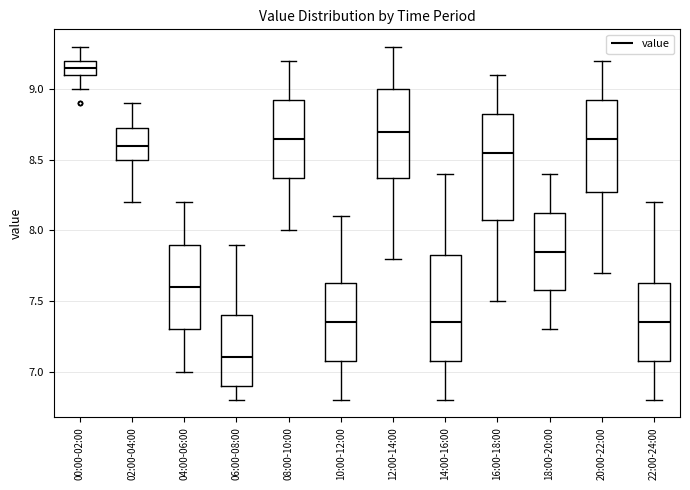

Reading left to right, transcribe this box plot: for each box, give where its median line is, the range the box spans, and where its two whiskers end, as read against the y-axis. The values are not printed on the chart, so give them approximately, as read against the axis.

00:00-02:00: median 9.15, box 9.10 to 9.20, whiskers 9.00 to 9.30
02:00-04:00: median 8.60, box 8.50 to 8.75, whiskers 8.20 to 8.90
04:00-06:00: median 7.60, box 7.30 to 7.90, whiskers 7.00 to 8.20
06:00-08:00: median 7.10, box 6.90 to 7.40, whiskers 6.80 to 7.90
08:00-10:00: median 8.65, box 8.40 to 8.95, whiskers 8.00 to 9.20
10:00-12:00: median 7.35, box 7.10 to 7.65, whiskers 6.80 to 8.10
12:00-14:00: median 8.70, box 8.40 to 9.00, whiskers 7.80 to 9.30
14:00-16:00: median 7.35, box 7.10 to 7.85, whiskers 6.80 to 8.40
16:00-18:00: median 8.55, box 8.10 to 8.85, whiskers 7.50 to 9.10
18:00-20:00: median 7.85, box 7.60 to 8.15, whiskers 7.30 to 8.40
20:00-22:00: median 8.65, box 8.30 to 8.95, whiskers 7.70 to 9.20
22:00-24:00: median 7.35, box 7.10 to 7.65, whiskers 6.80 to 8.20